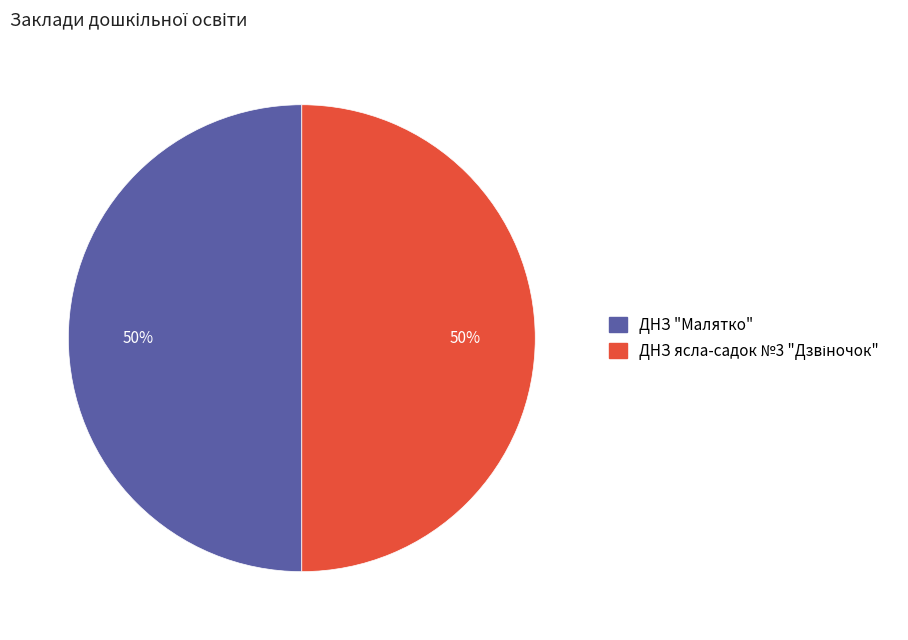

To the nearest percent, what is the average slice percentage?

50%